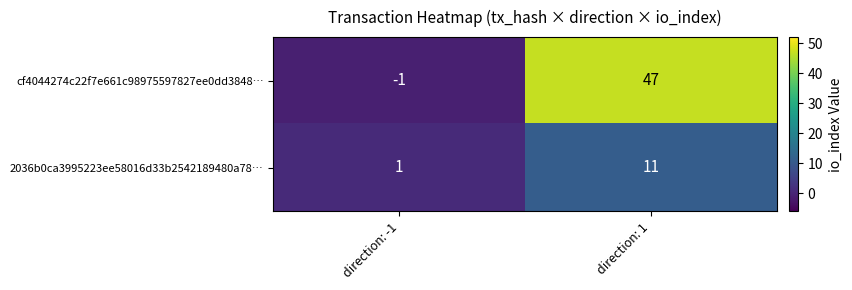

What is the sum of the cf4044274c22f7e661c98975597827ee0dd3848… values at direction: 1 and direction: -1?

46